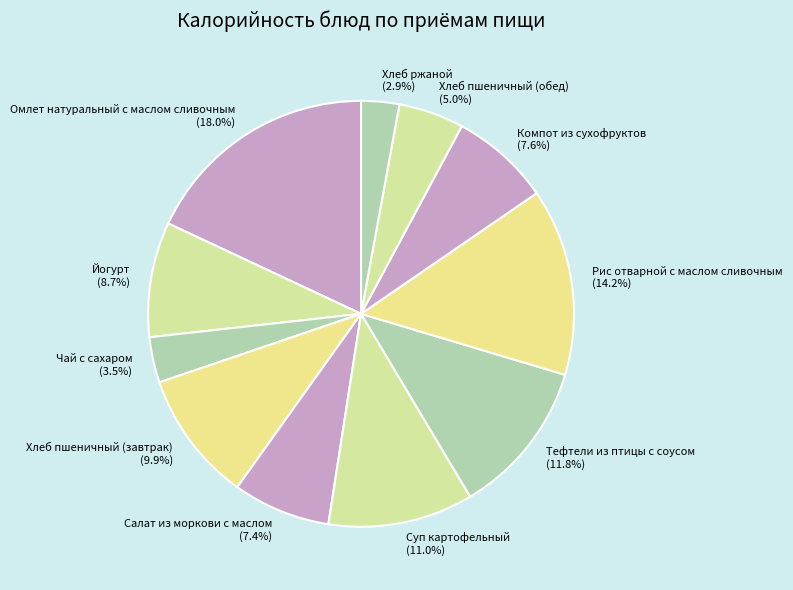

Approximately how many times larger is the value at Омлет натуральный с маслом сливочным (18.0%) compared to Рис отварной с маслом сливочным (14.2%)?

1.3